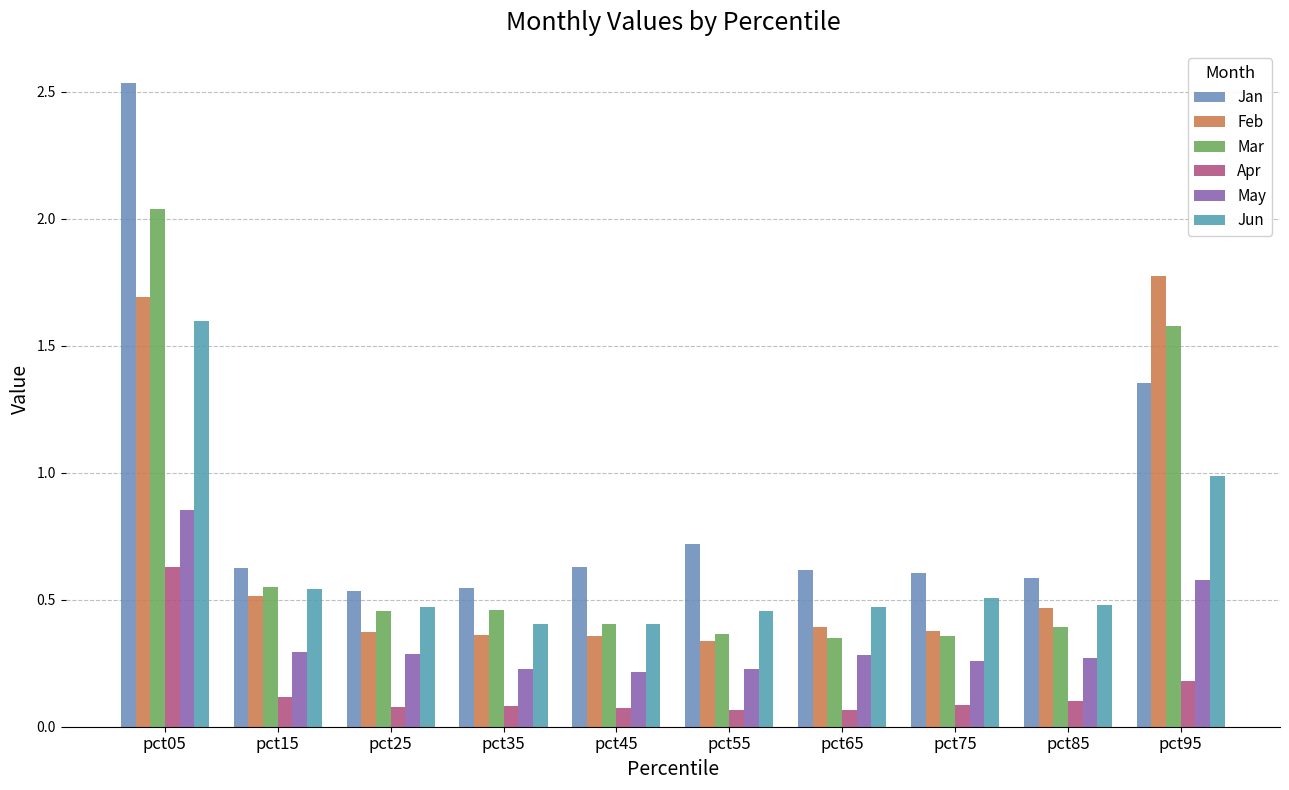

The value of Apr at pct65 is 0.1. True or false?

True